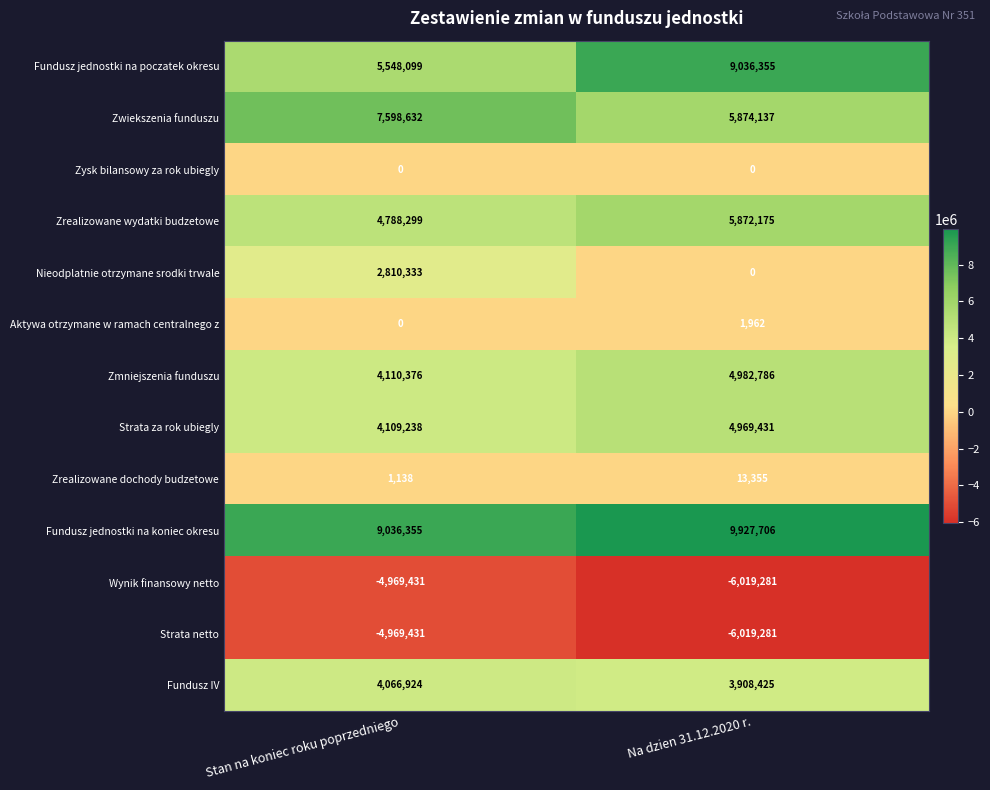

Which series changed the most between Stan na koniec roku poprzedniego and Na dzien 31.12.2020 r.?

Fundusz jednostki na poczatek okresu